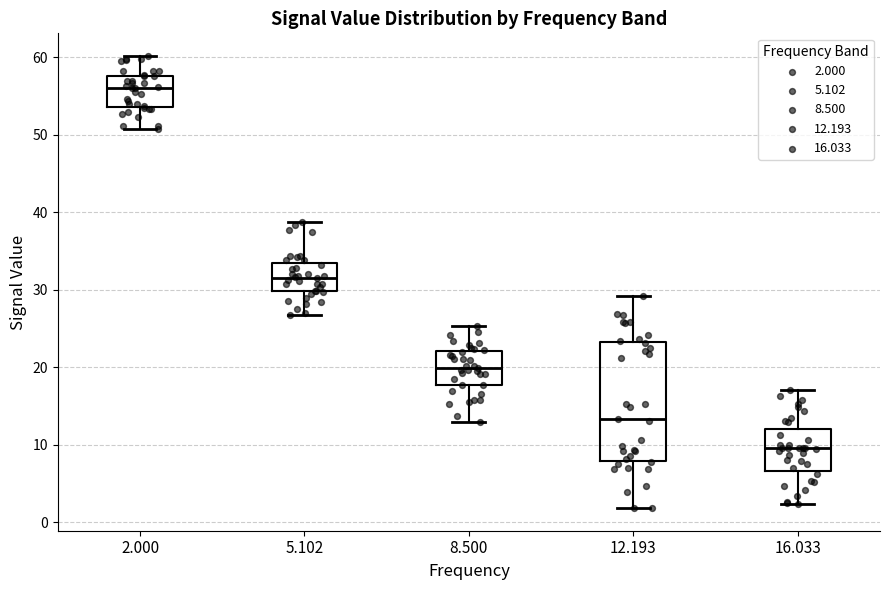

Reading left to right, transcribe this box plot: for each box, give where its median line is, the range the box spans, and where its two whiskers end, as read against the y-axis. The values are not printed on the chart, so give them approximately, as read against the axis.

2.000: median 56, box 54 to 58, whiskers 51 to 60
5.102: median 32, box 30 to 34, whiskers 27 to 39
8.500: median 20, box 18 to 22, whiskers 13 to 25
12.193: median 13, box 8 to 23, whiskers 2 to 29
16.033: median 10, box 7 to 12, whiskers 2 to 17